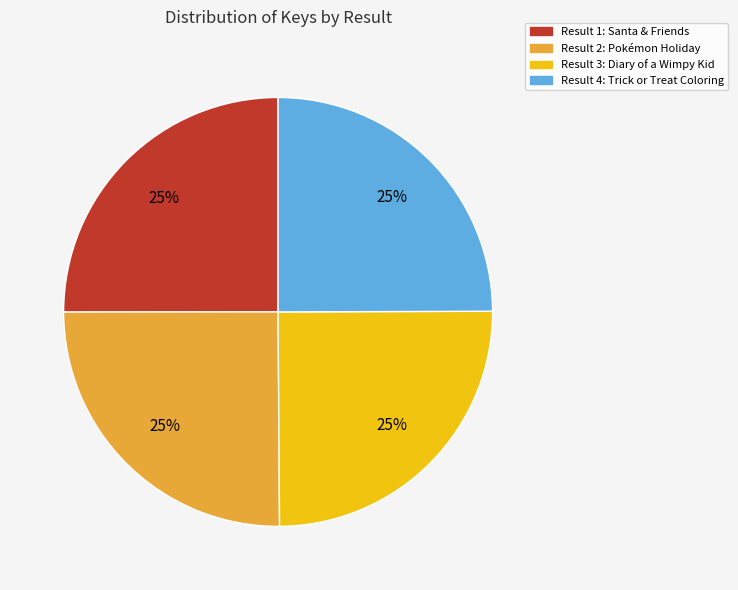

What percentage is the Result 4: Trick or Treat Coloring slice, to the nearest percent?

25%